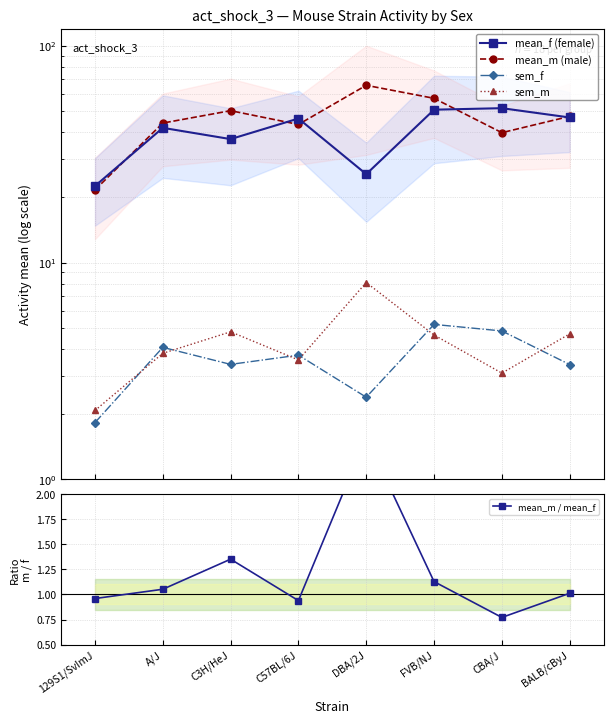

At which label does mean_f (female) first exceed 46?

C57BL/6J